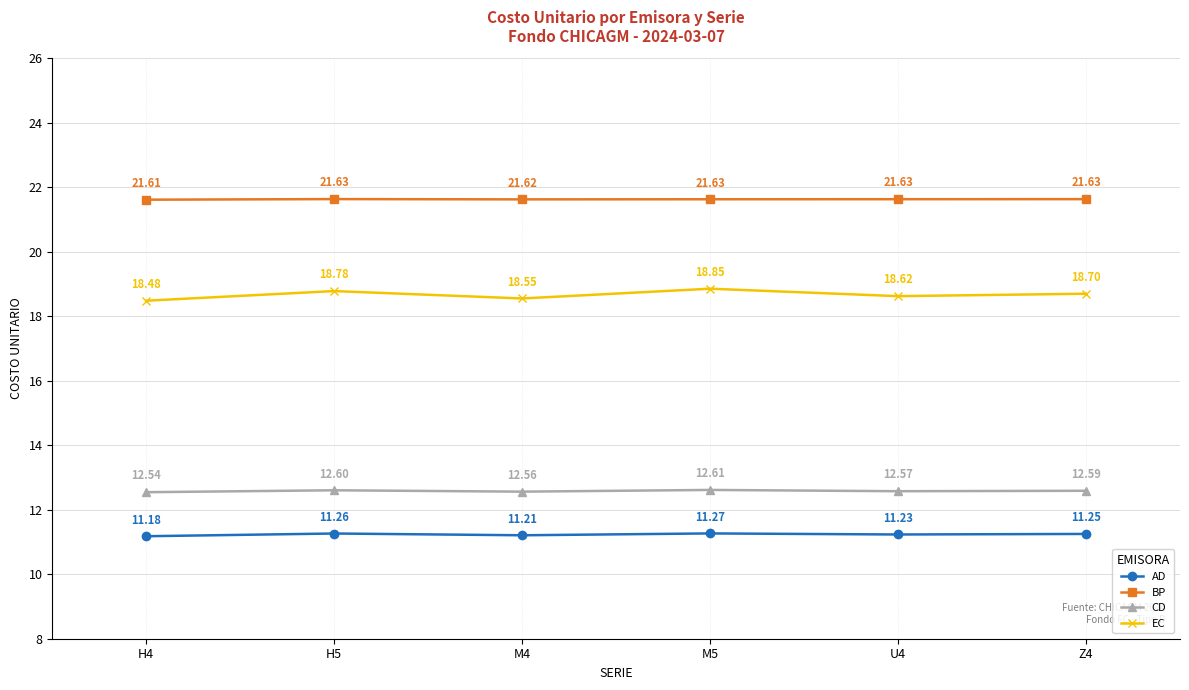

How many data points does each series have?

6